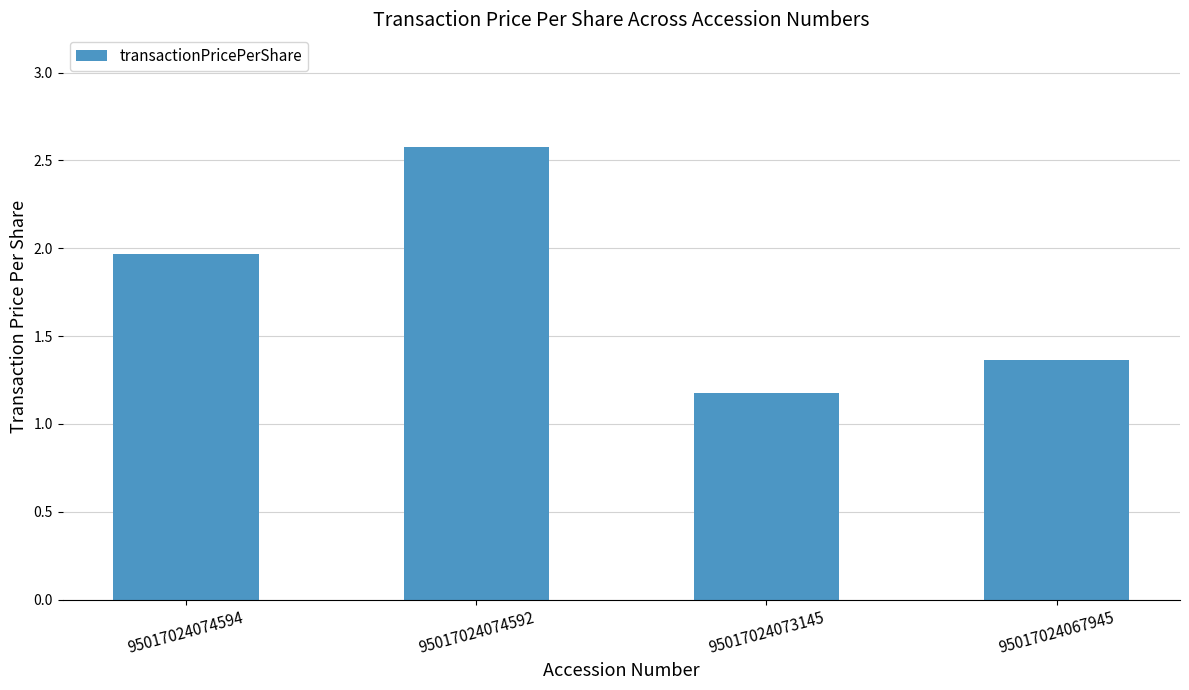

List the labels in order of value, smallest first.

95017024073145, 95017024067945, 95017024074594, 95017024074592